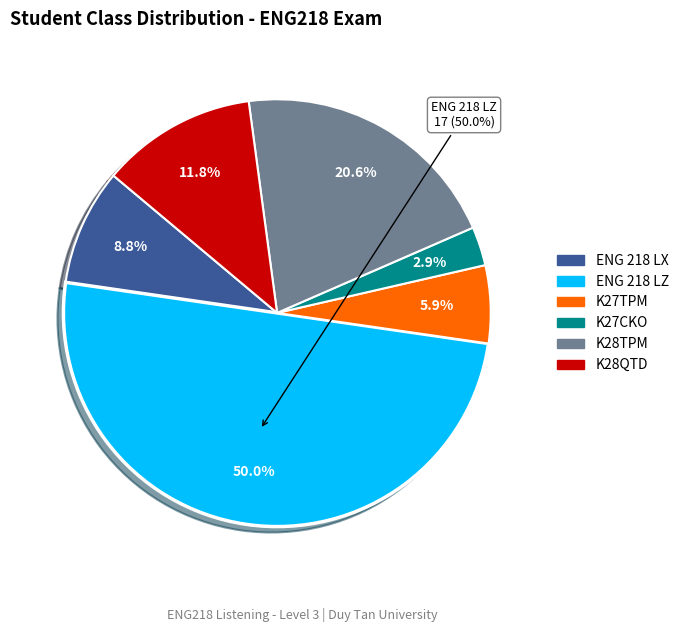

To the nearest percent, what is the difference between the largest and smallest slice percentages?

47%